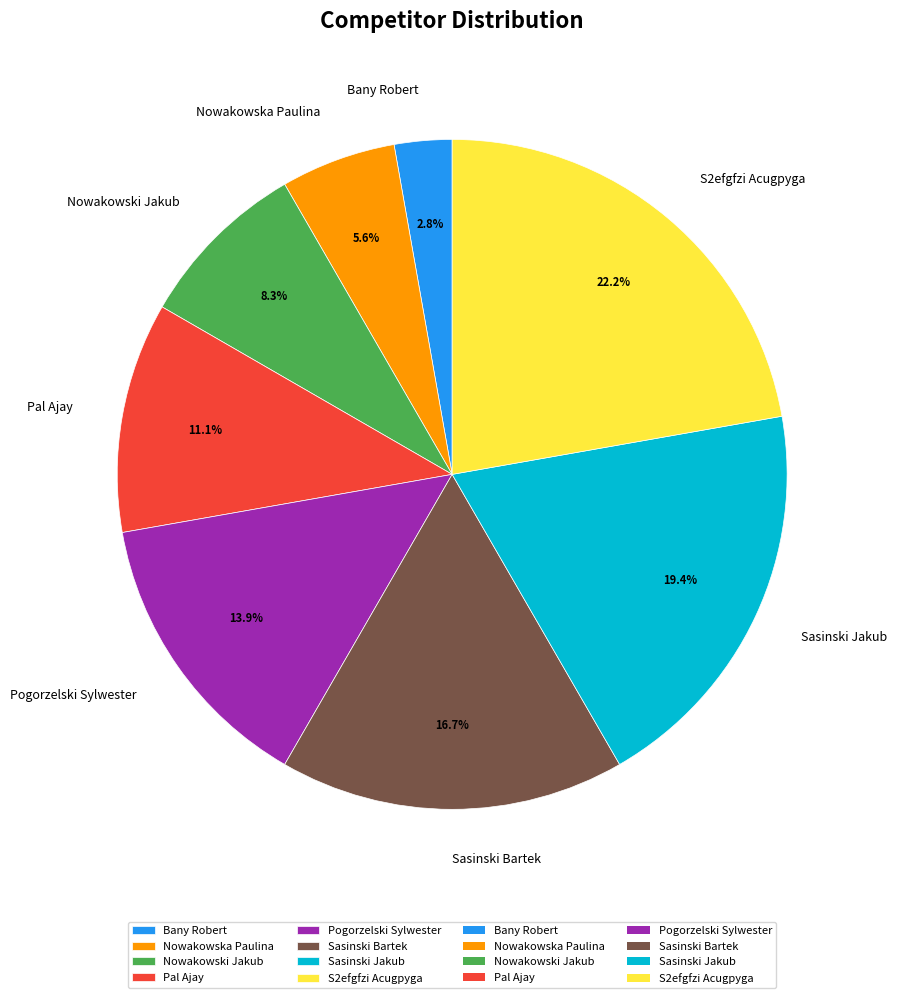

Between Nowakowska Paulina and Sasinski Jakub, which is larger?

Sasinski Jakub